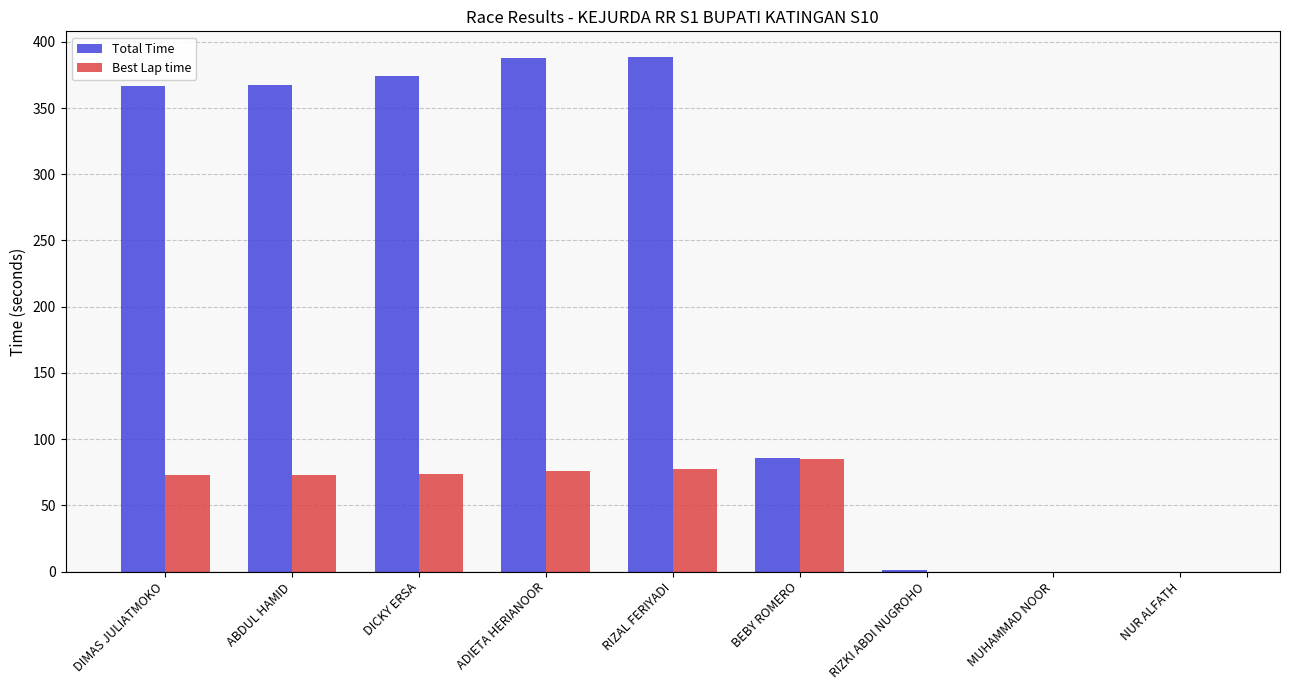

Does the chart contain stacked bars?

No